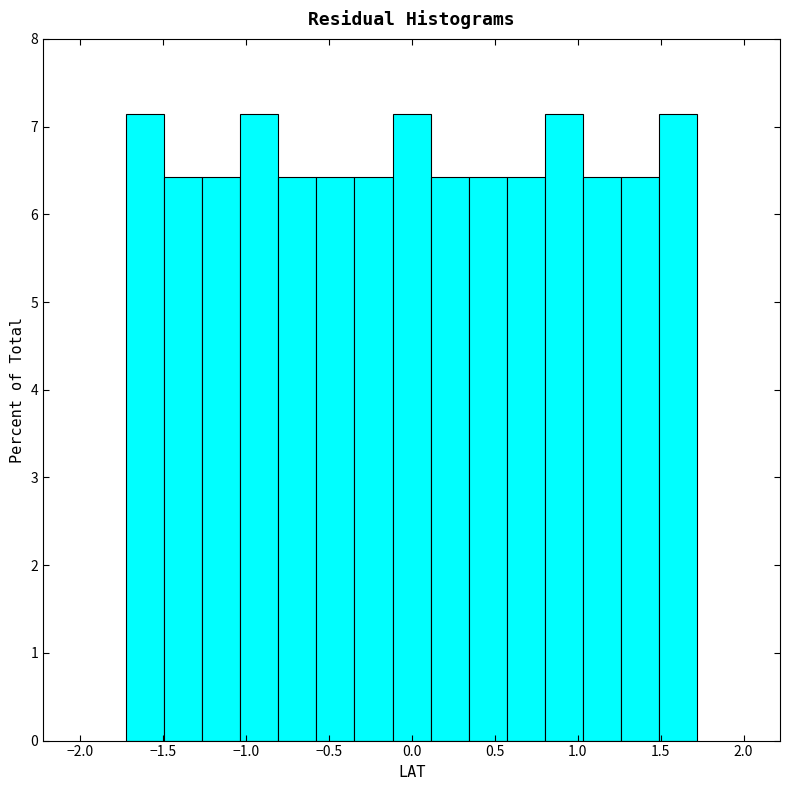

Reading left to right, transcribe this chart: for each bar, give the range it covers on the x-axis and its height. Neither the bar edges nor the heights are printed on the chart, so give them approximately, as read against the axes.

-1.70 to -1.50: 7.1
-1.50 to -1.25: 6.4
-1.25 to -1.05: 6.4
-1.05 to -0.80: 7.1
-0.80 to -0.55: 6.4
-0.55 to -0.35: 6.4
-0.35 to -0.10: 6.4
-0.10 to 0.10: 7.1
0.10 to 0.35: 6.4
0.35 to 0.55: 6.4
0.55 to 0.80: 6.4
0.80 to 1.05: 7.1
1.05 to 1.25: 6.4
1.25 to 1.50: 6.4
1.50 to 1.70: 7.1